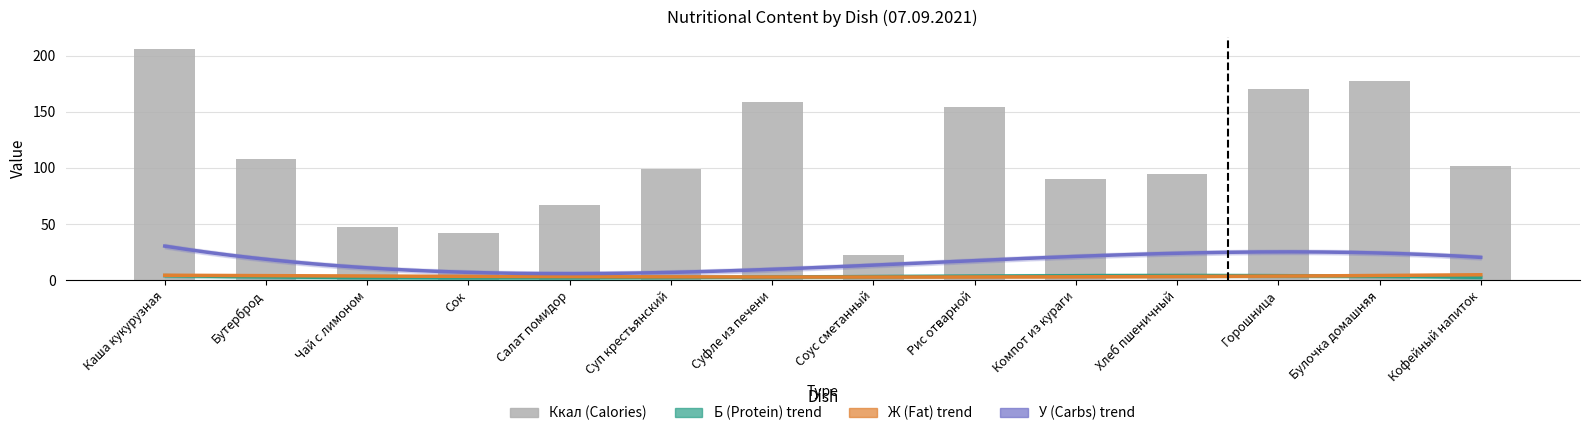

What is the label of the 11th bar from the right?

Сок